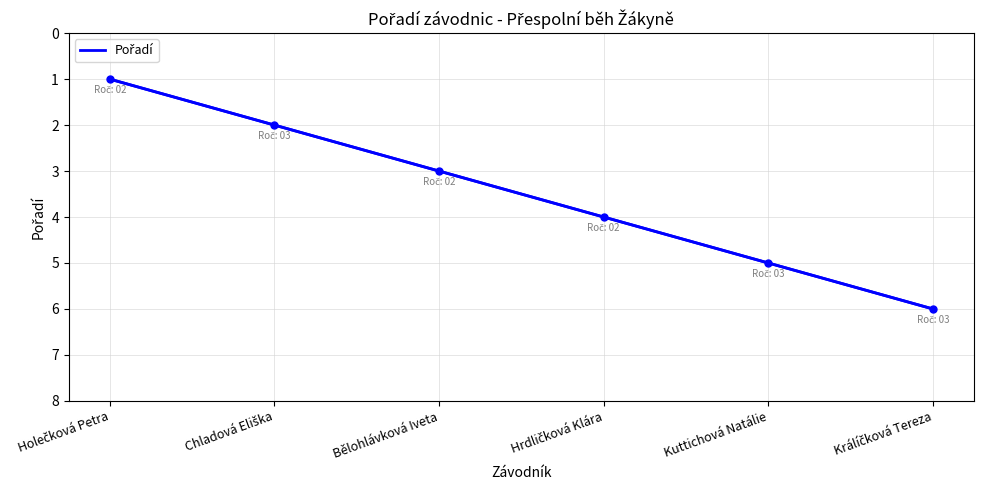

What is the sum of all values?

21